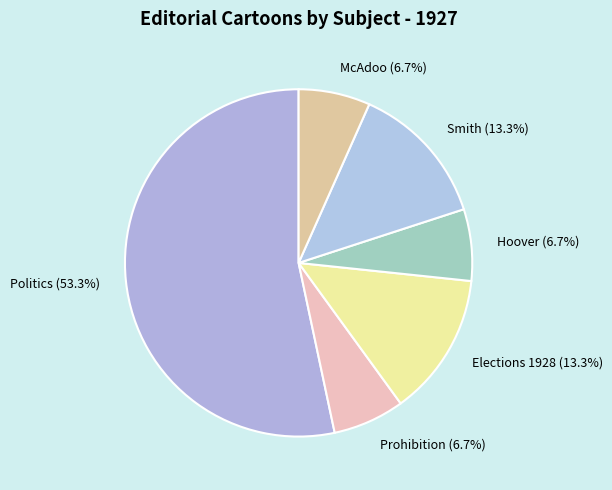

How many slices are in this pie chart?

6